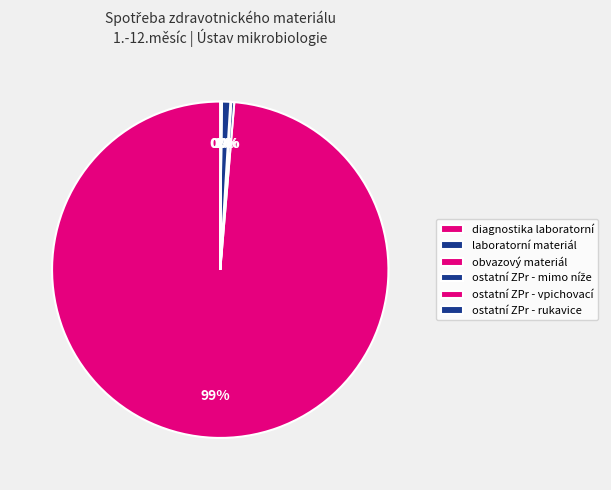

Is laboratorní materiál the majority of the pie?

No